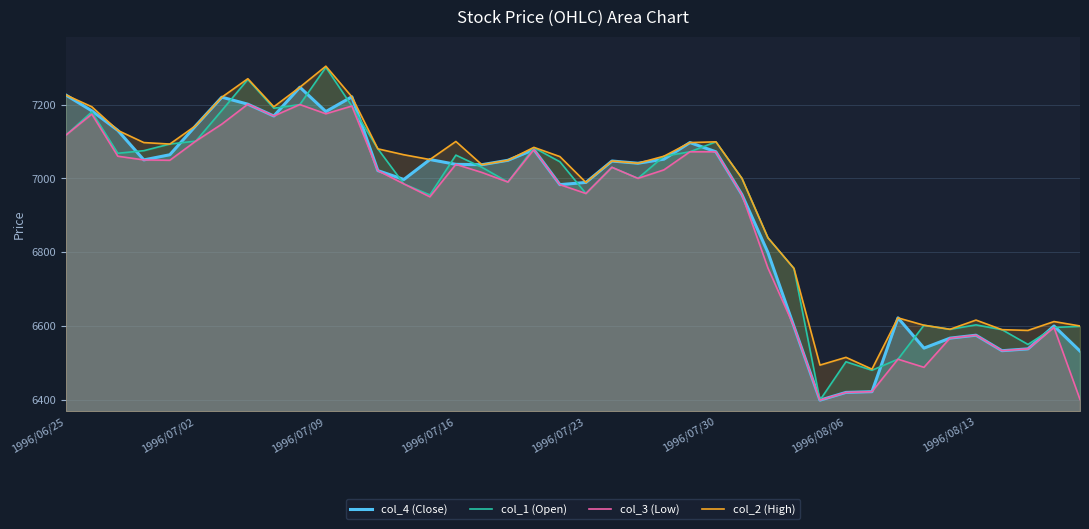

True or false: col_1 (Open) and col_4 (Close) cross at least once.

True